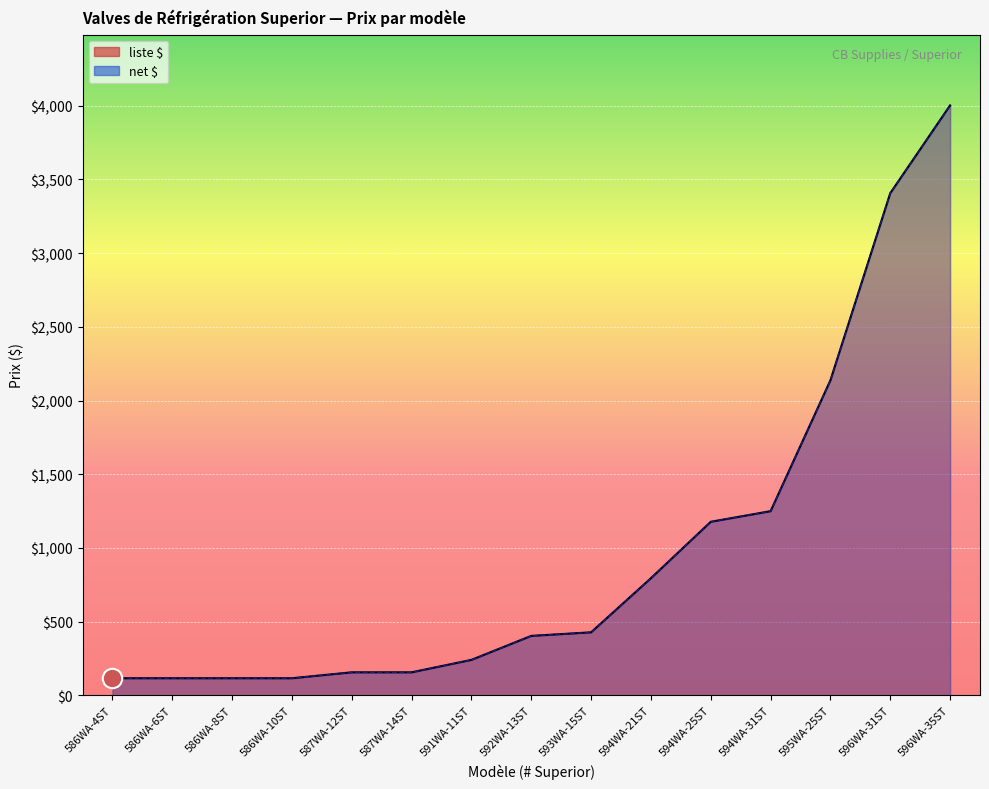

True or false: net $ and liste $ intersect in this chart.

False